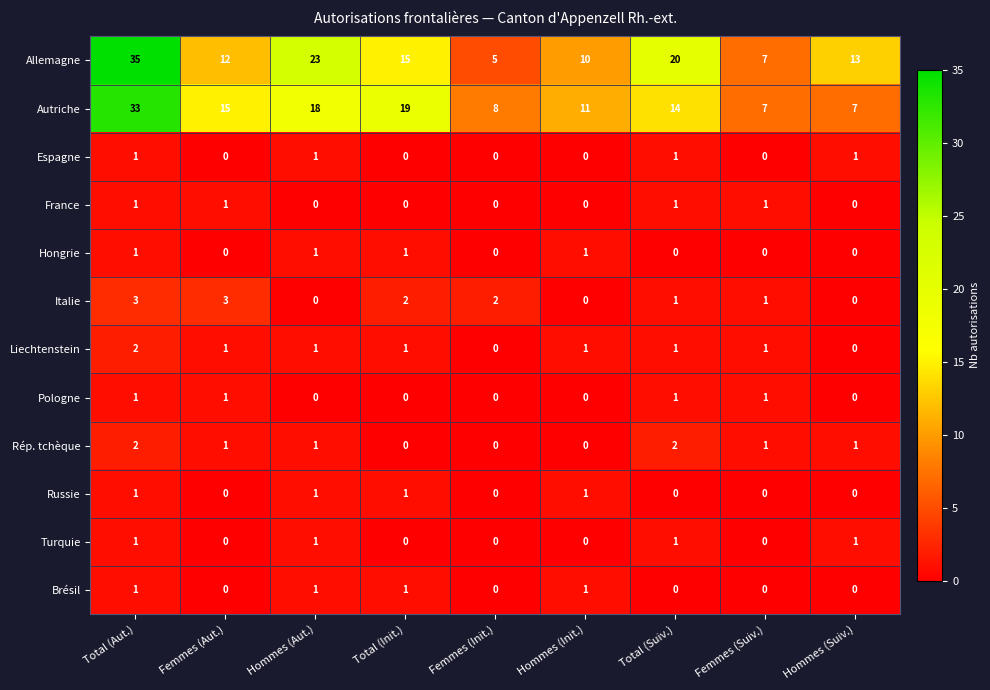

What is the greatest value displayed?

35